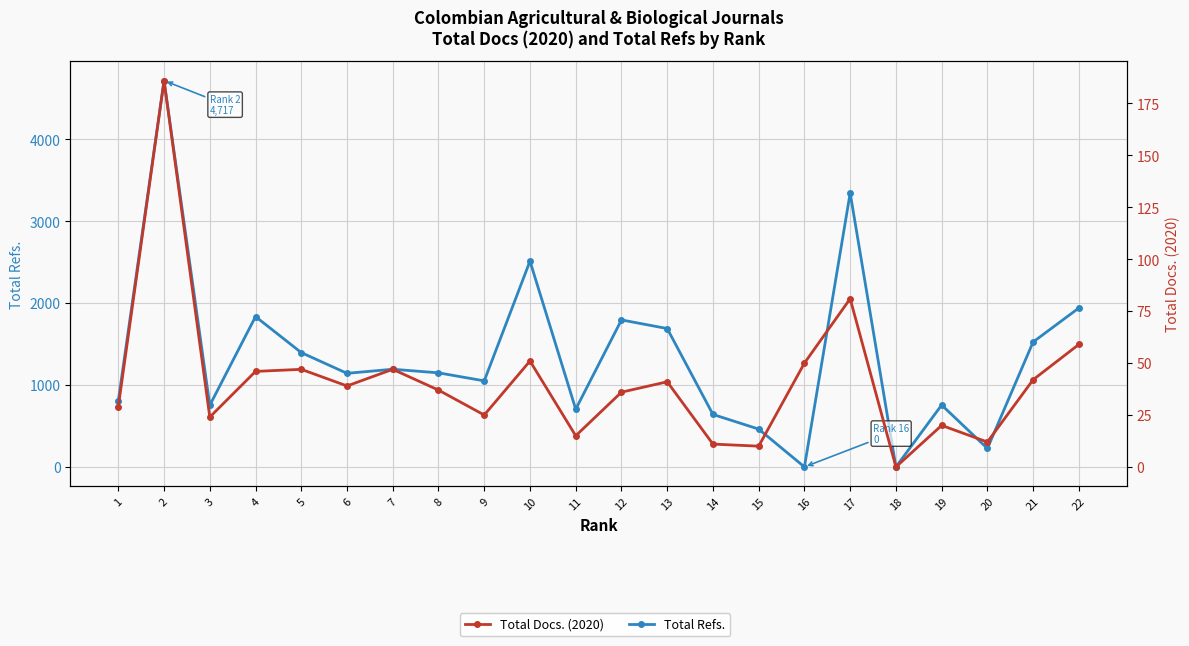

What is the difference between the second highest and minimum values in the Total Refs. series?

3345